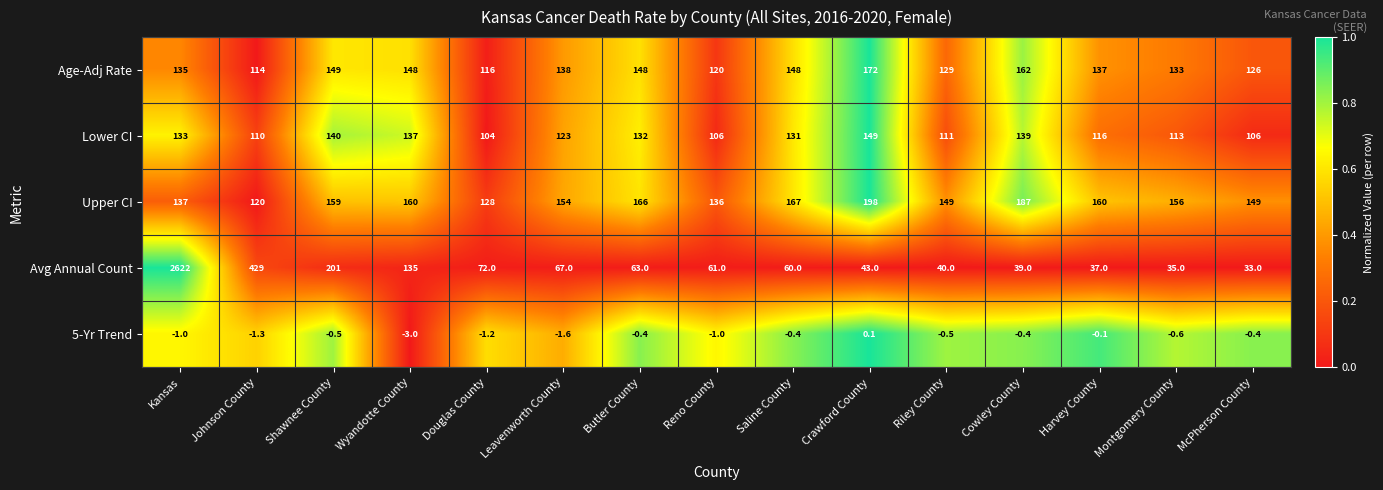

Rank the categories by Avg Annual Count value from highest to lowest.

Kansas, Johnson County, Shawnee County, Wyandotte County, Douglas County, Leavenworth County, Butler County, Reno County, Saline County, Crawford County, Riley County, Cowley County, Harvey County, Montgomery County, McPherson County